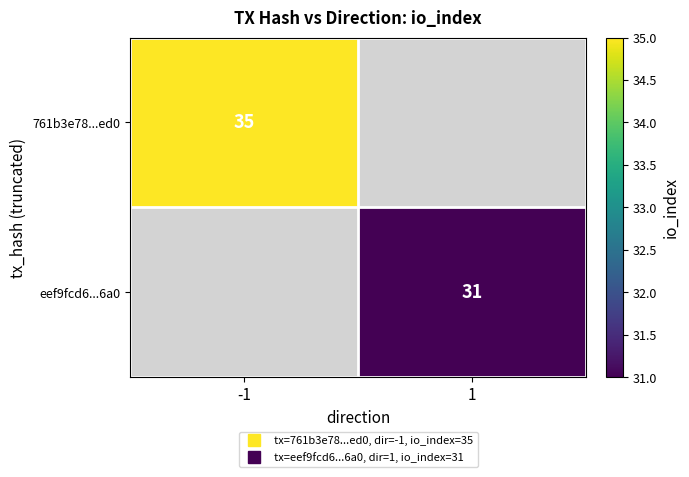

What is the maximum value shown in the chart?

35.0